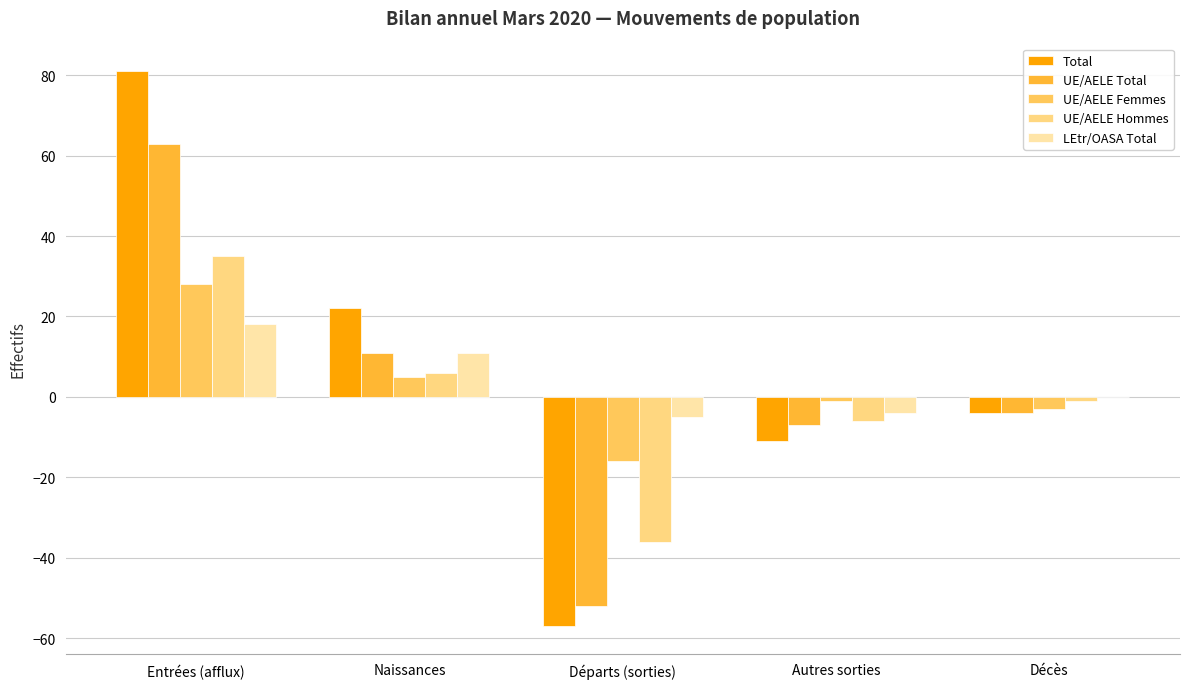

At which category is the sum across all series the highest?

Entrées (afflux)